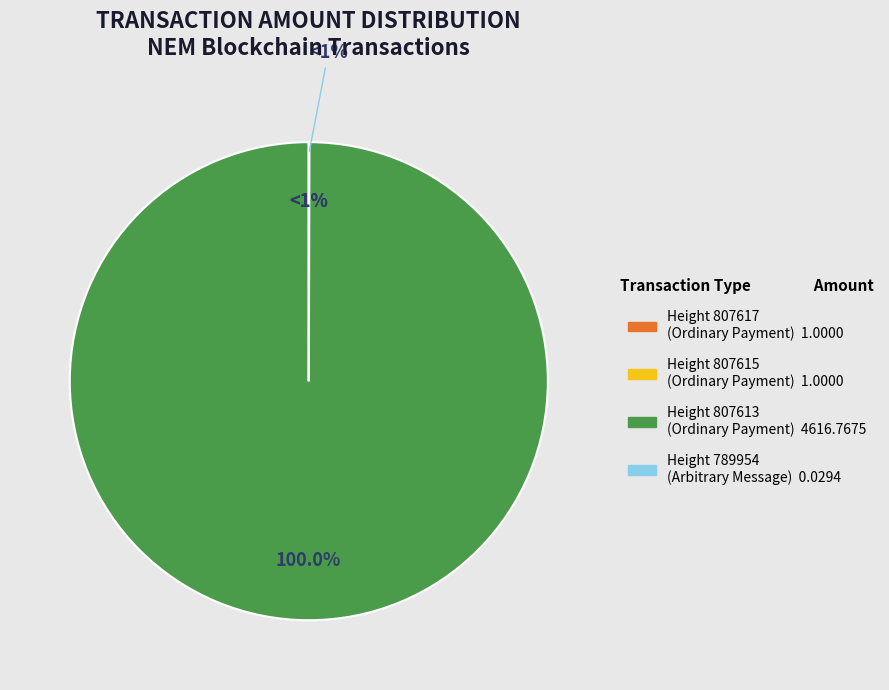

How many segments does this pie chart have?

4